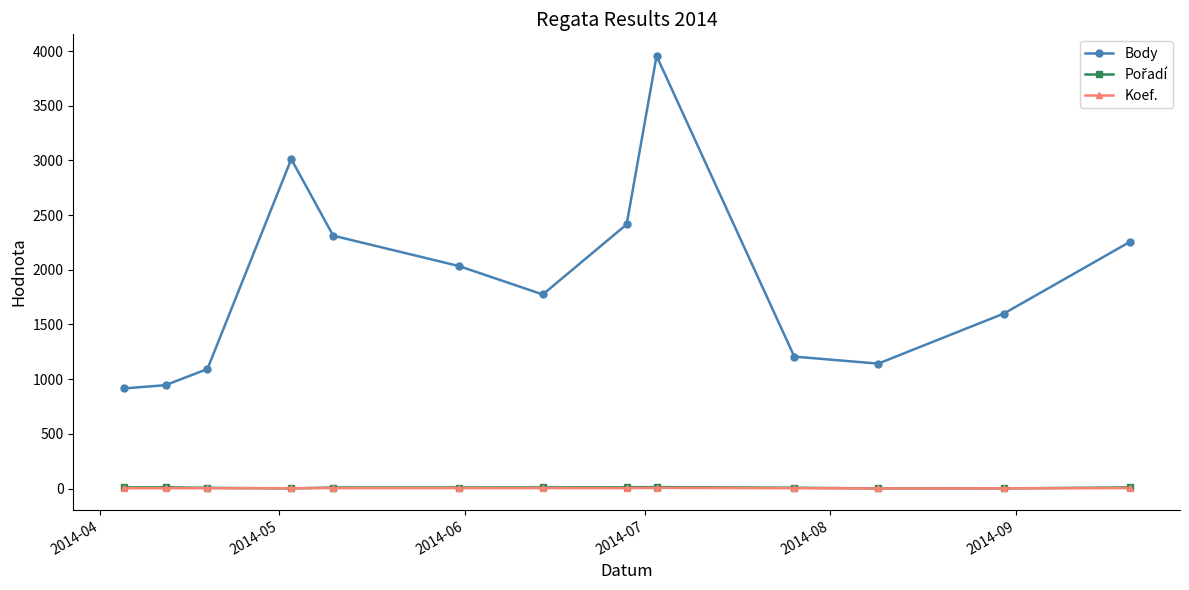

True or false: Body has more than 1 interior local peaks.

True